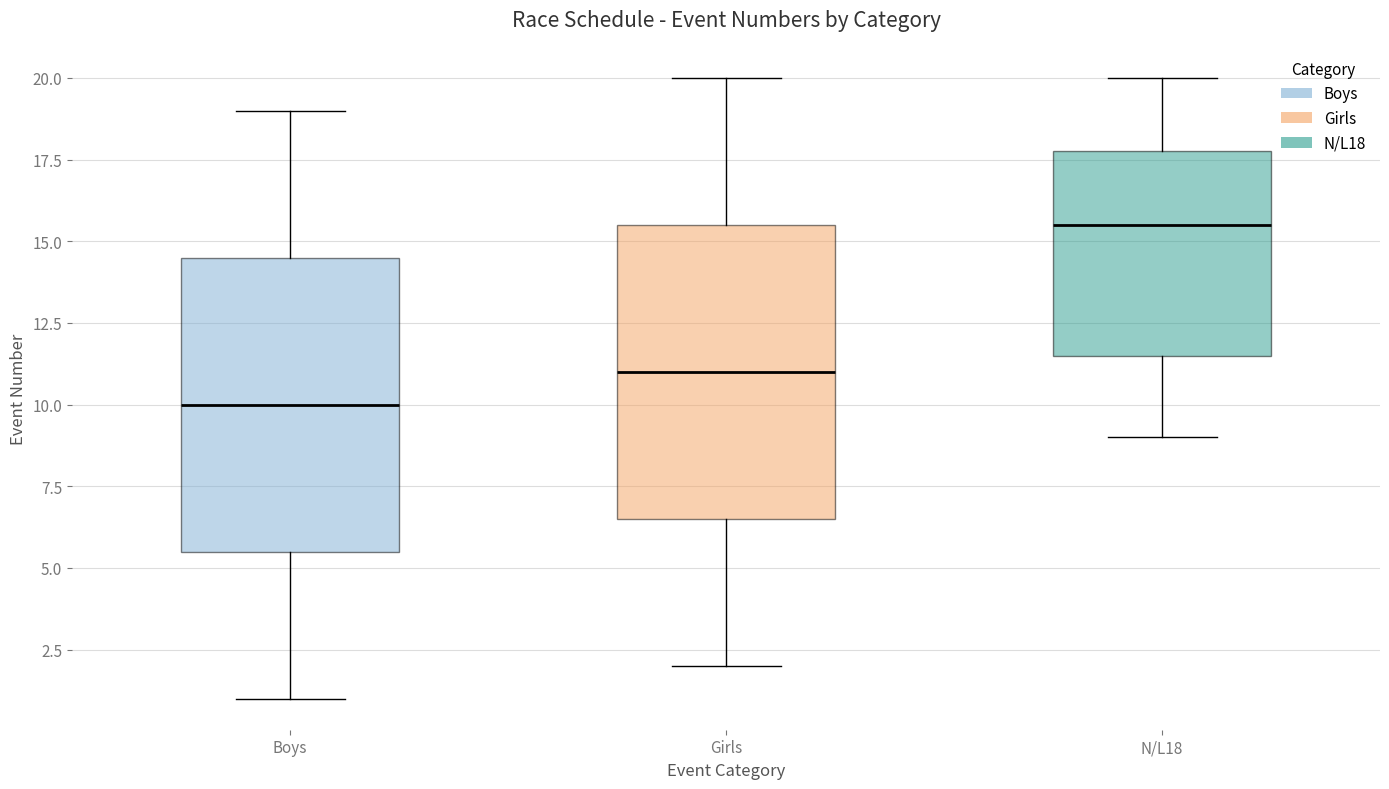

Reading left to right, transcribe this box plot: for each box, give where its median line is, the range the box spans, and where its two whiskers end, as read against the y-axis. The values are not printed on the chart, so give them approximately, as read against the axis.

Boys: median 10.0, box 5.5 to 14.5, whiskers 1.0 to 19.0
Girls: median 11.0, box 6.5 to 15.5, whiskers 2.0 to 20.0
N/L18: median 15.5, box 11.5 to 18.0, whiskers 9.0 to 20.0